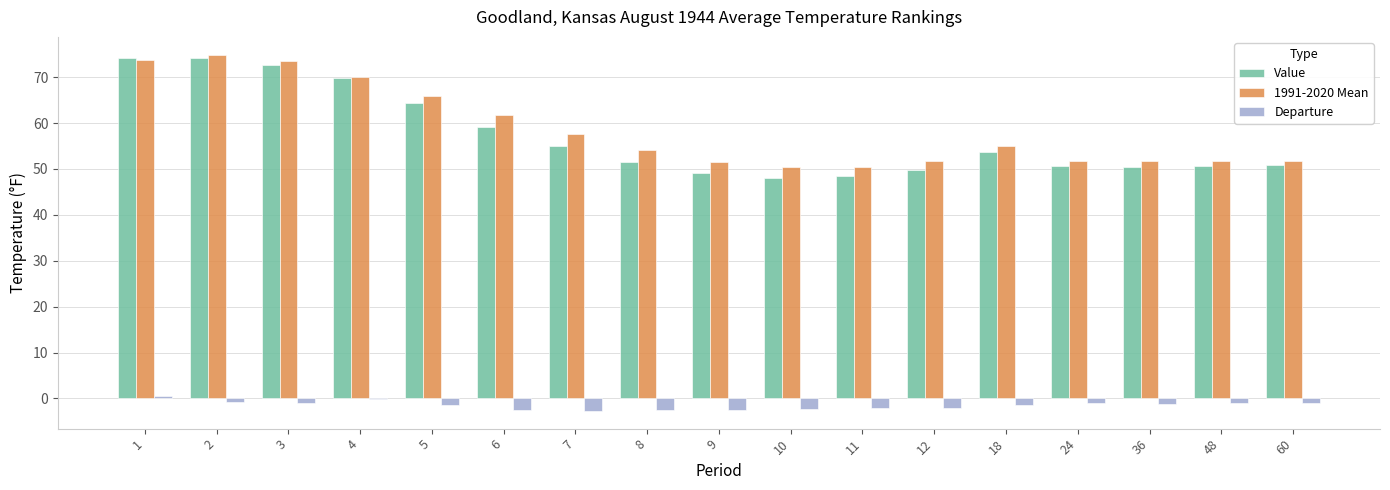

What is the sum of all 1991-2020 Mean values?

997.8